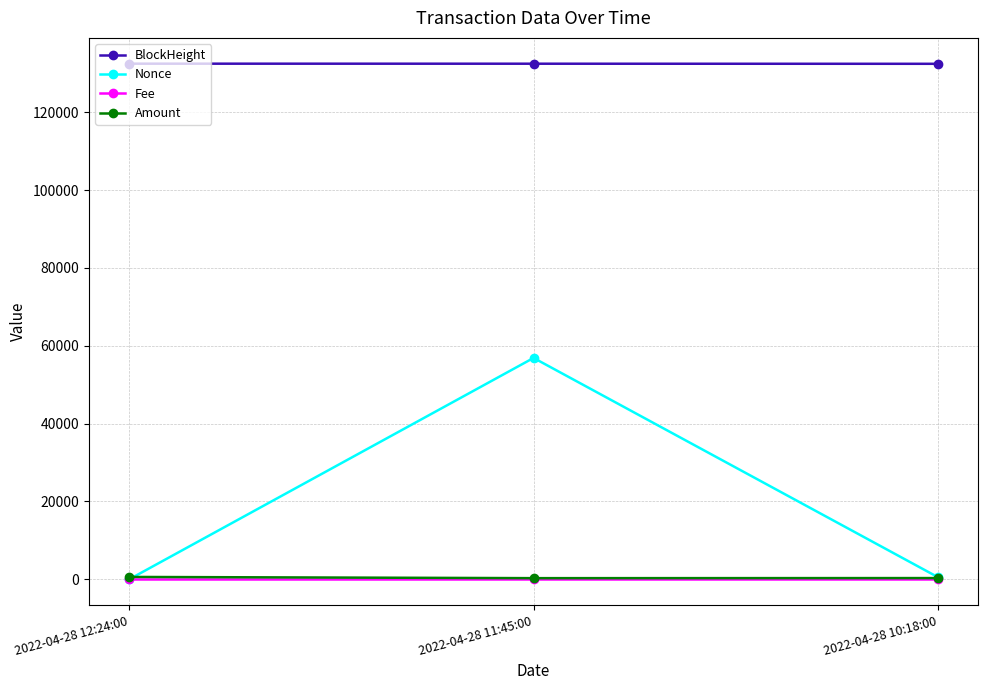

How many lines are shown in the chart?

4